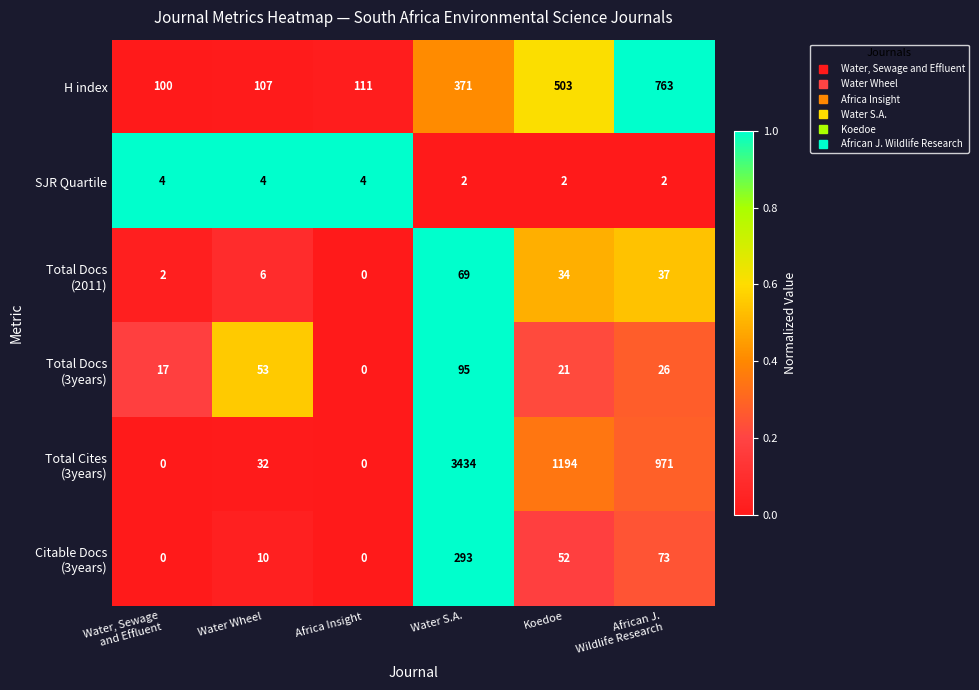

What is the difference between the second highest and second lowest values in the H index series?

396